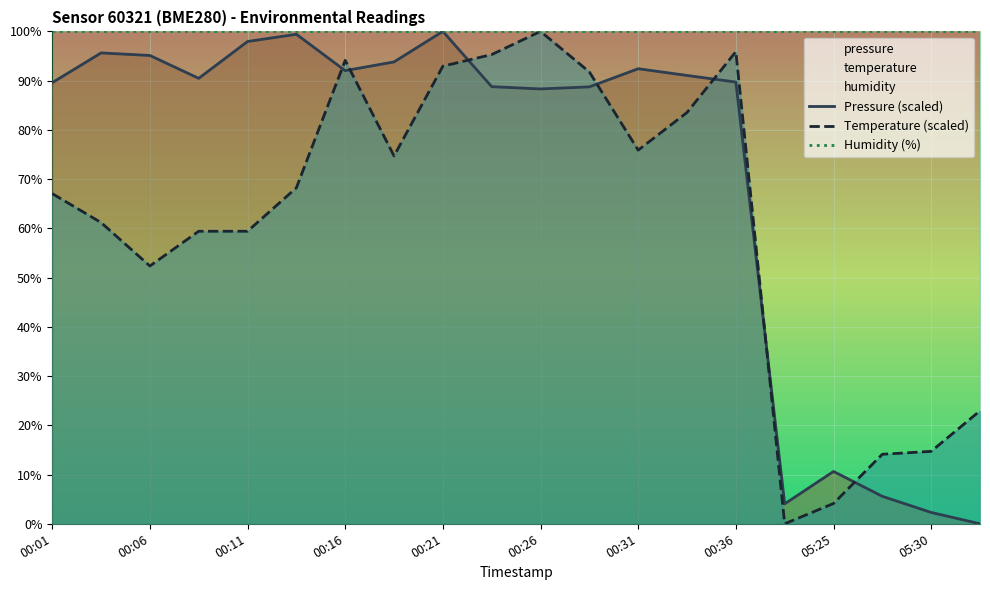

Which series has the largest total across all categories?

Humidity (%)